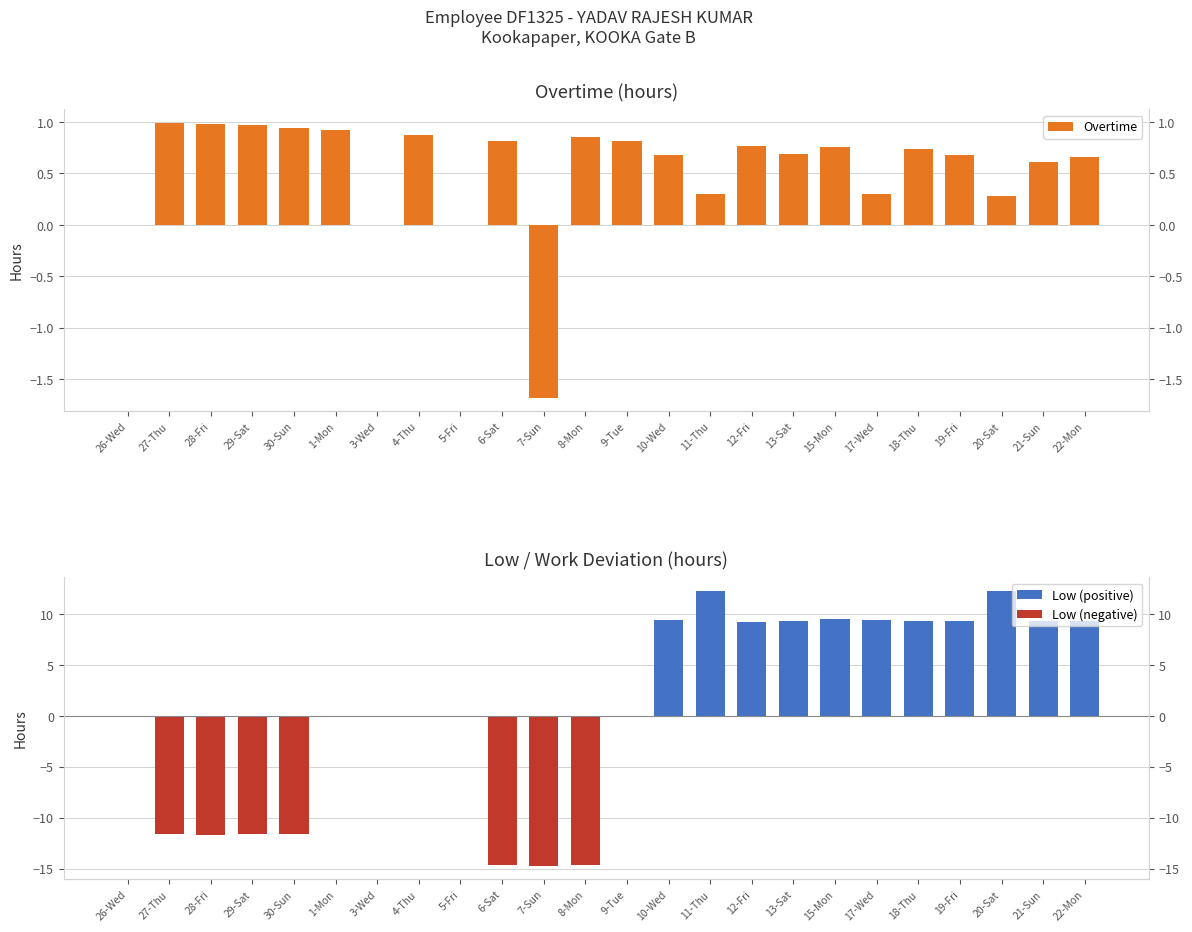

Reading right to left, what are all the values shown in this chart?

Overtime: 22-Mon=0.7	21-Sun=0.6	20-Sat=0.3	19-Fri=0.7	18-Thu=0.7	17-Wed=0.3	15-Mon=0.8	13-Sat=0.7	12-Fri=0.8	11-Thu=0.3	10-Wed=0.7	9-Tue=0.8	8-Mon=0.8	7-Sun=-1.7	6-Sat=0.8	5-Fri=0.0	4-Thu=0.9	3-Wed=0.0	1-Mon=0.9	30-Sun=0.9	29-Sat=1.0	28-Fri=1.0	27-Thu=1.0	26-Wed=0.0
Low (positive): 22-Mon=9.3	21-Sun=9.3	20-Sat=12.2	19-Fri=9.3	18-Thu=9.3	17-Wed=9.4	15-Mon=9.5	13-Sat=9.3	12-Fri=9.2	11-Thu=12.2	10-Wed=9.4	9-Tue=0.0	8-Mon=0.0	7-Sun=0.0	6-Sat=0.0	5-Fri=0.0	4-Thu=0.0	3-Wed=0.0	1-Mon=0.0	30-Sun=0.0	29-Sat=0.0	28-Fri=0.0	27-Thu=0.0	26-Wed=0.0
Low (negative): 22-Mon=0.0	21-Sun=0.0	20-Sat=0.0	19-Fri=0.0	18-Thu=0.0	17-Wed=0.0	15-Mon=0.0	13-Sat=0.0	12-Fri=0.0	11-Thu=0.0	10-Wed=0.0	9-Tue=0.0	8-Mon=-14.7	7-Sun=-14.7	6-Sat=-14.6	5-Fri=0.0	4-Thu=0.0	3-Wed=0.0	1-Mon=0.0	30-Sun=-11.6	29-Sat=-11.6	28-Fri=-11.7	27-Thu=-11.6	26-Wed=0.0